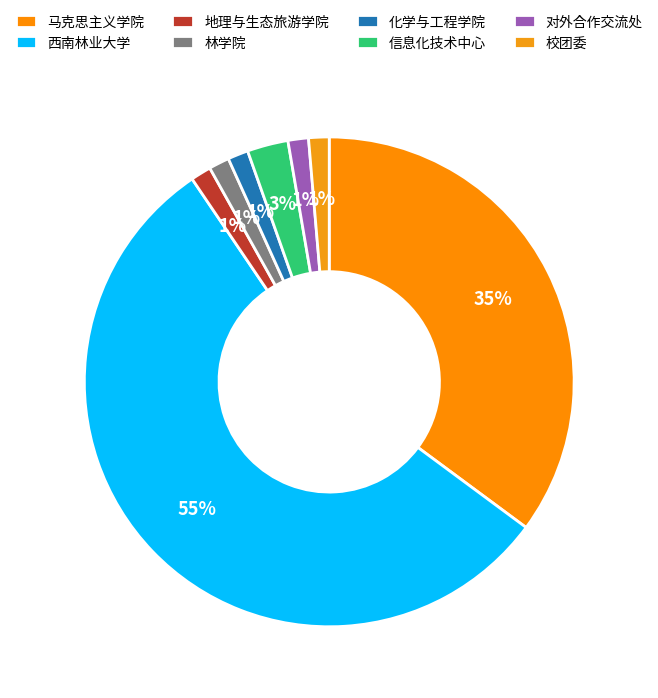

How many segments does this pie chart have?

8